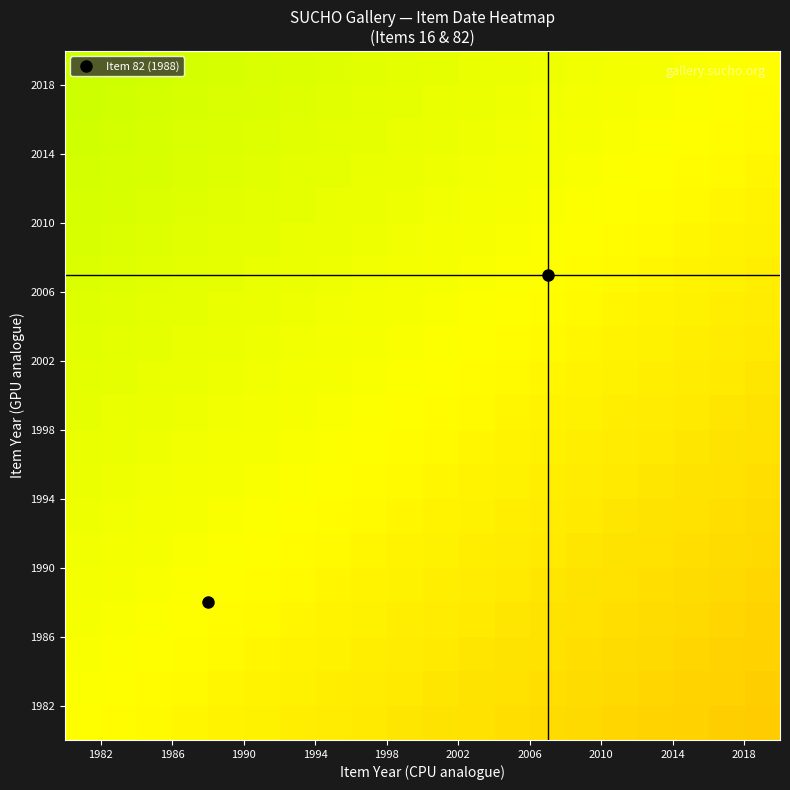

What is the greatest value displayed?

1.0